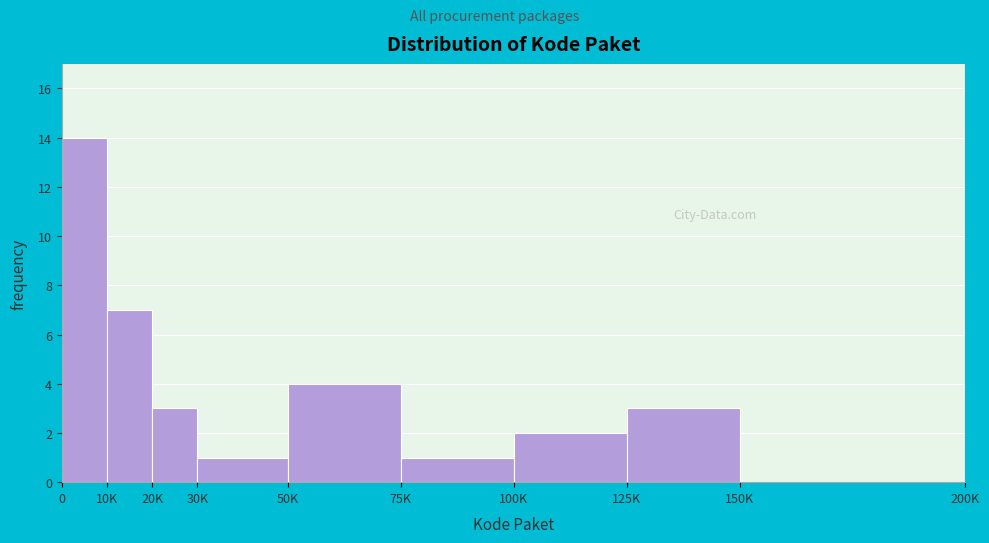

Reading left to right, what are all the values shown in this chart?

0=14	10K=7	20K=3	30K=1	50K=4	75K=1	100K=2	125K=3	150K=0